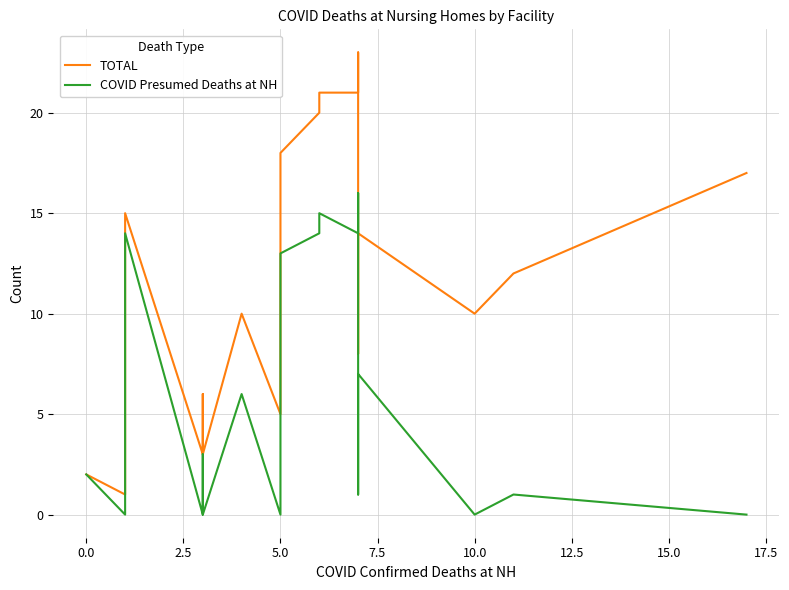

Is this an area chart (filled region under the line)?

No